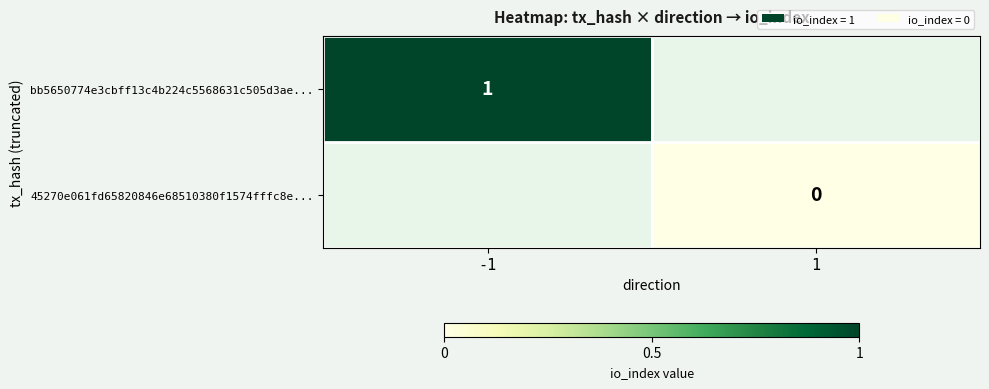

At which category does the chart reach its minimum across all series?

1